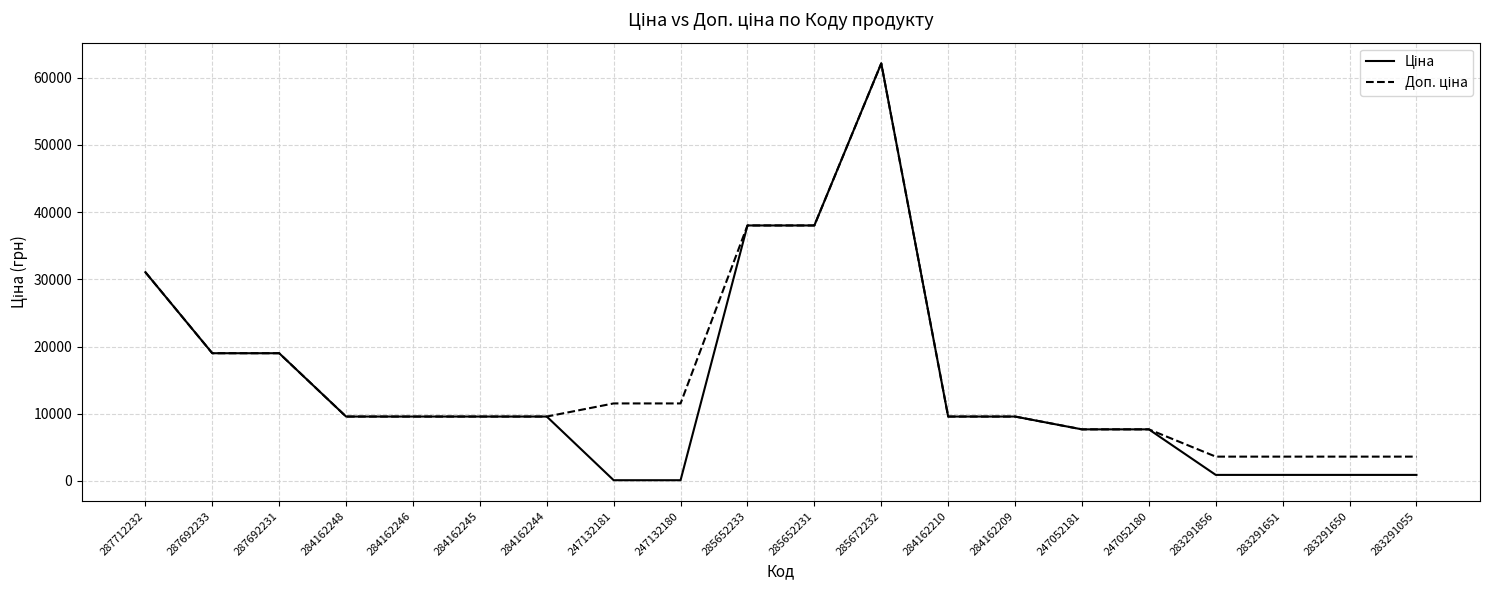

At which category is the sum across all series the highest?

285672232